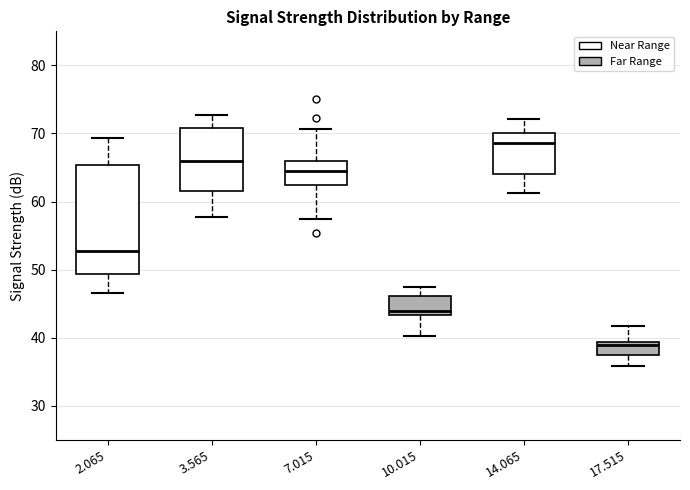

Which box has the highest median line?

14.065